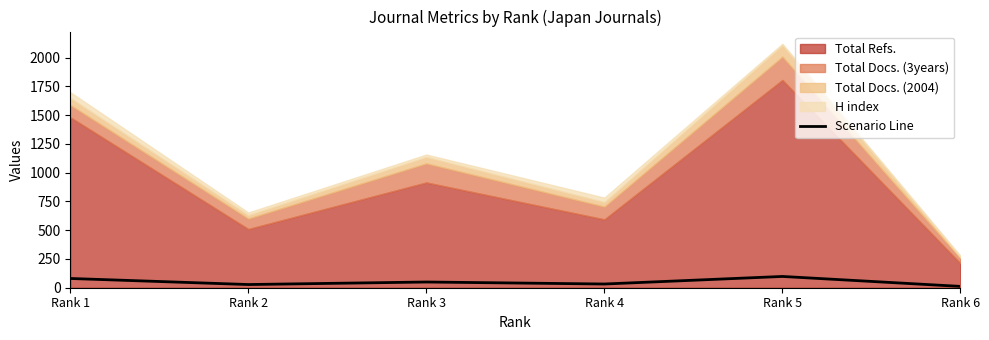

What is the change in value from Rank 3 to Rank 6?

-38.1